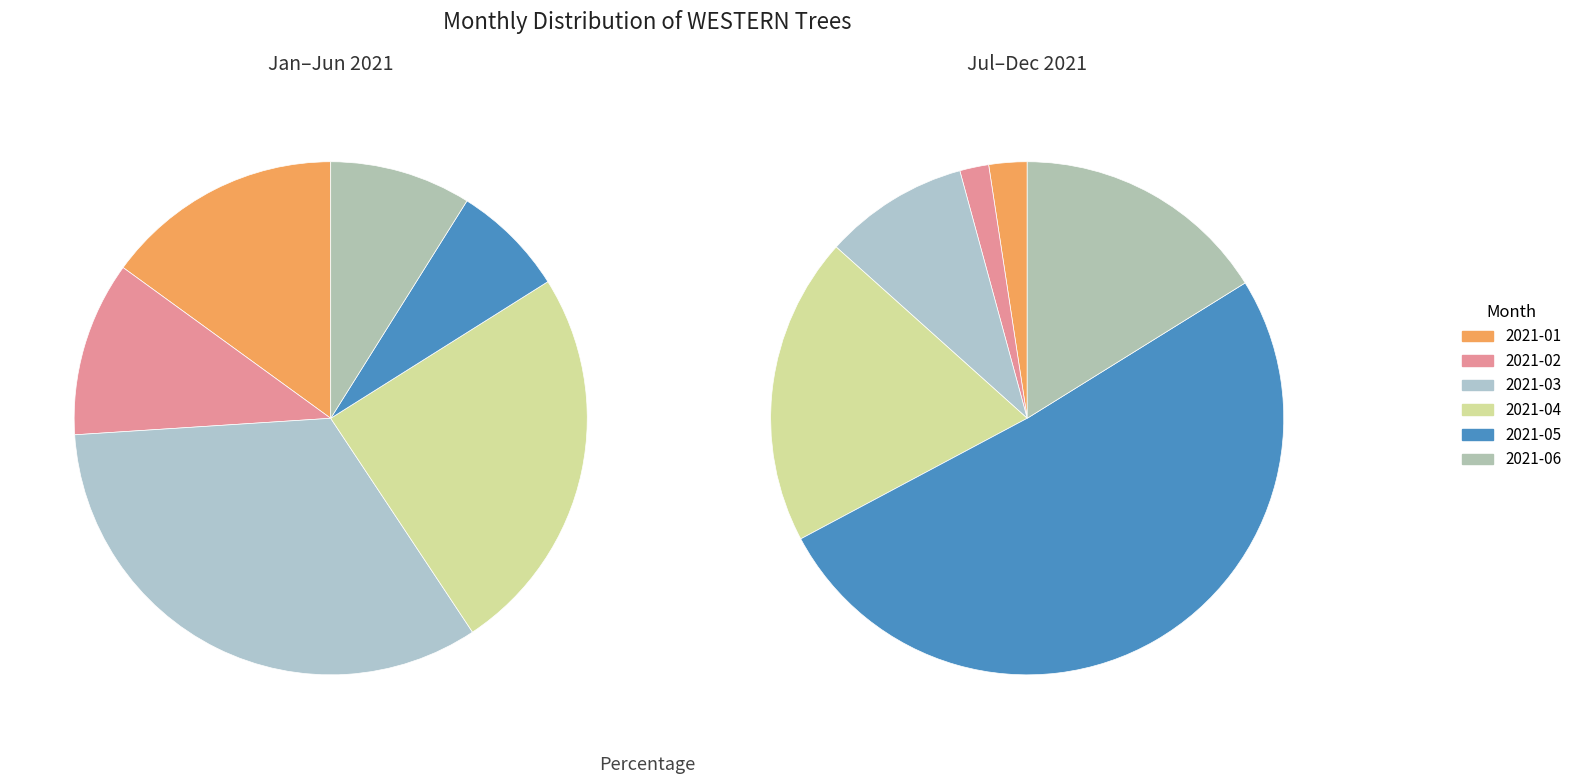

Count the number of slices in the pie.

6